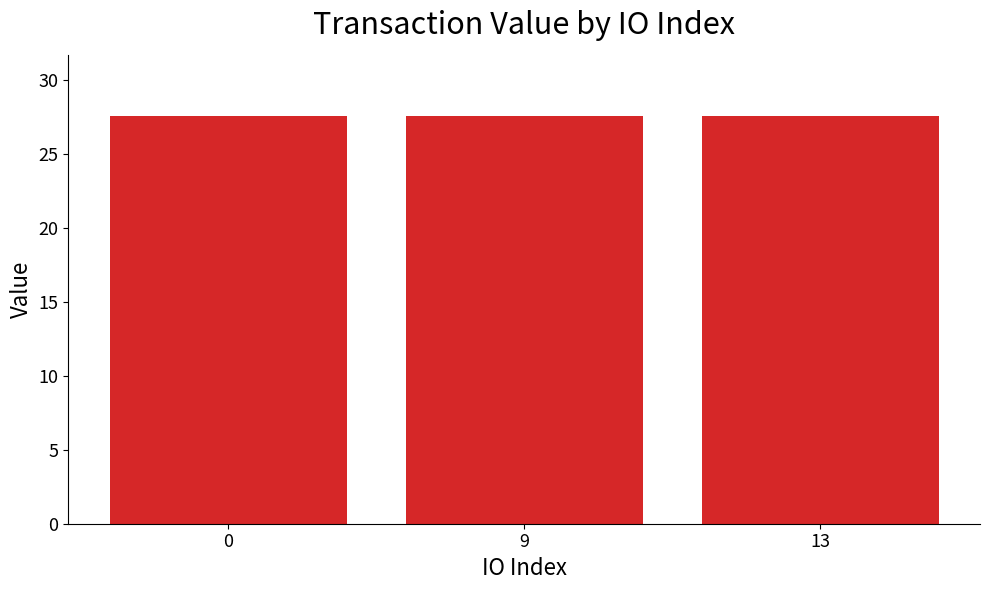

Approximately how many times larger is the value at 9 compared to 13?

1.0